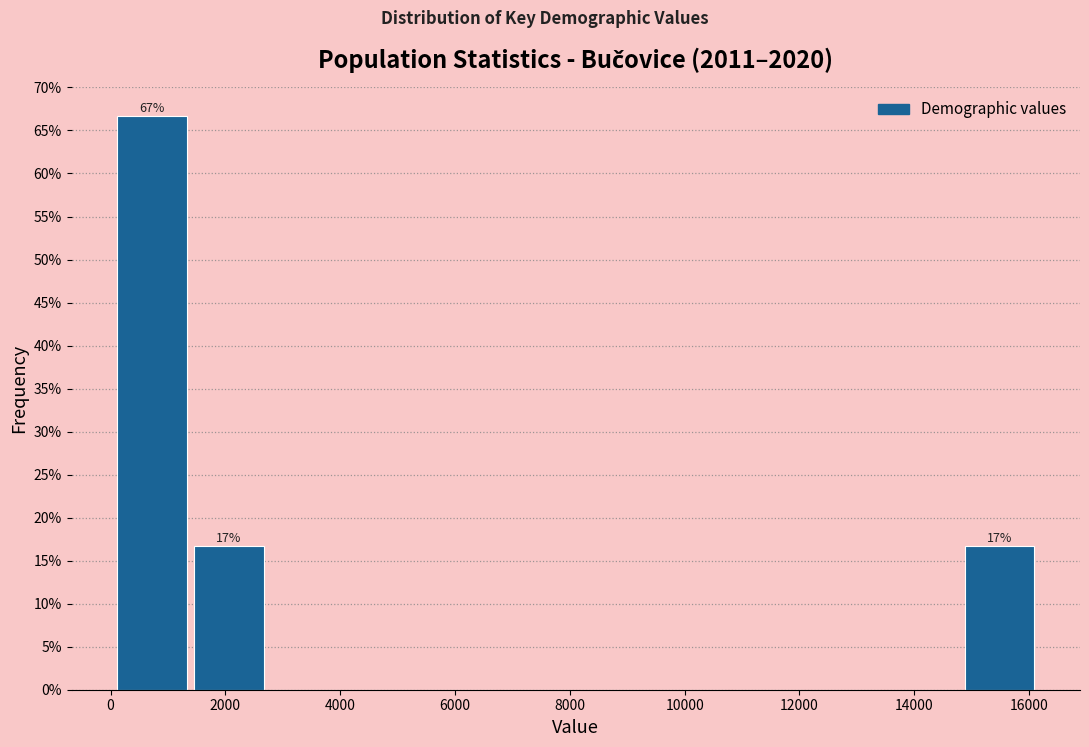

Which range on the x-axis has the tallest bar?

0 to 1400